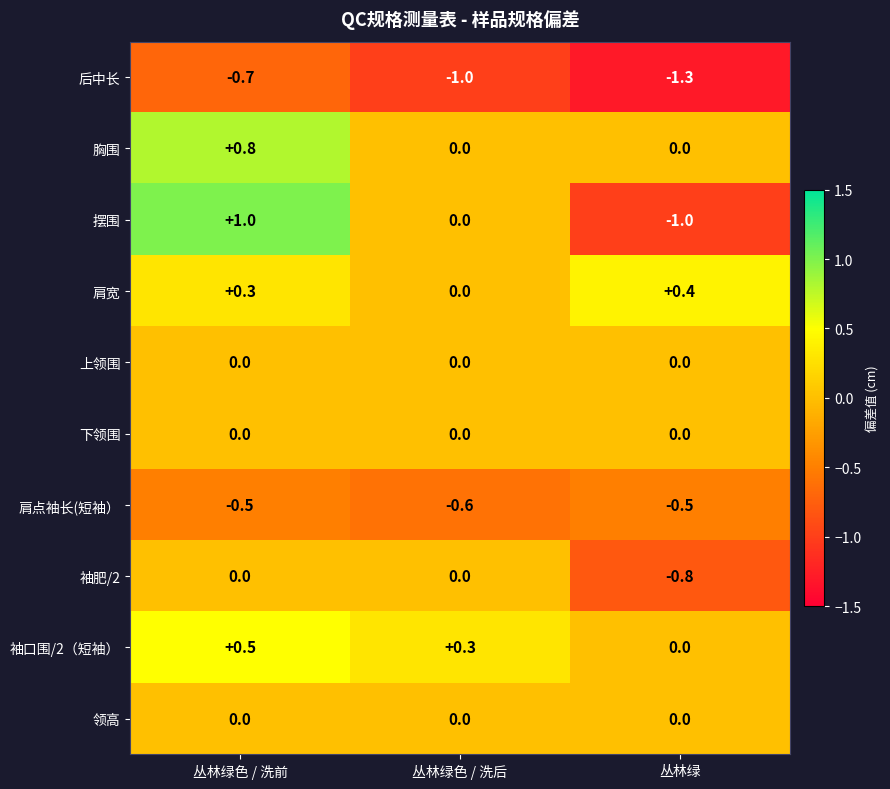

How many distinct data groups are displayed?

10